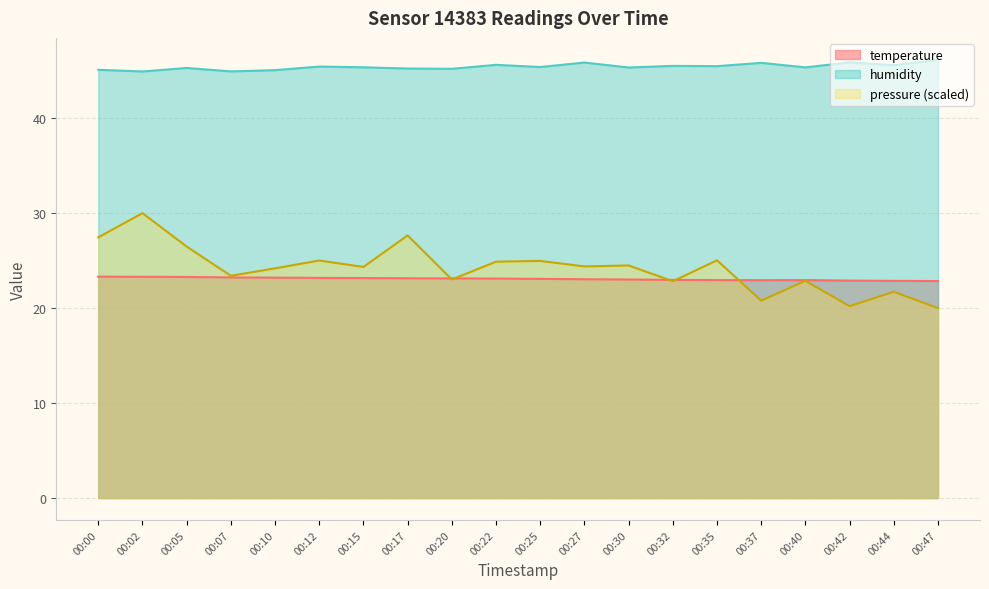

What is the average value of the temperature series?

23.1